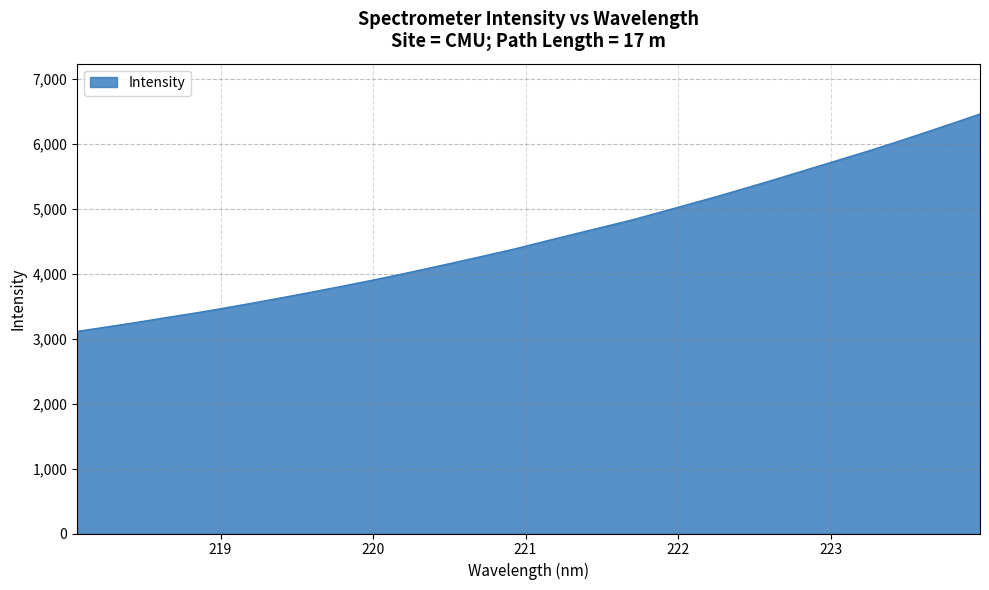

What is the maximum value shown in the chart?

6457.6